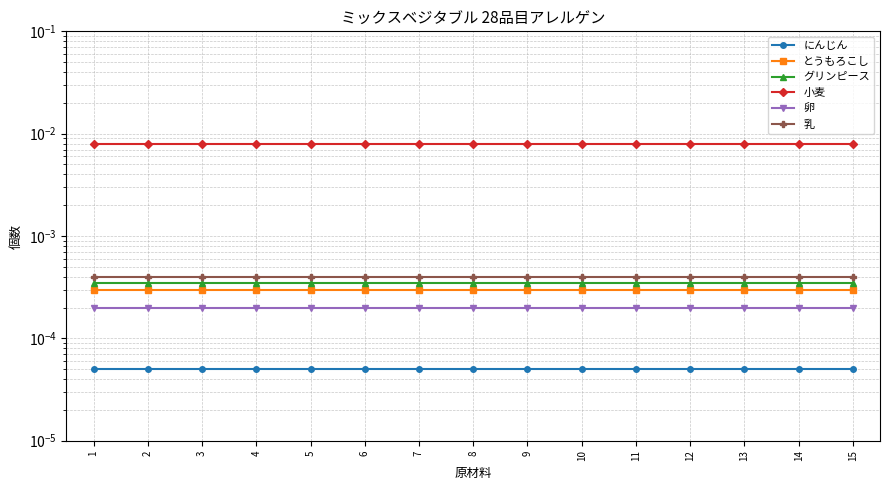

Is it true that とうもろこし equals 0.0 at 9?

True